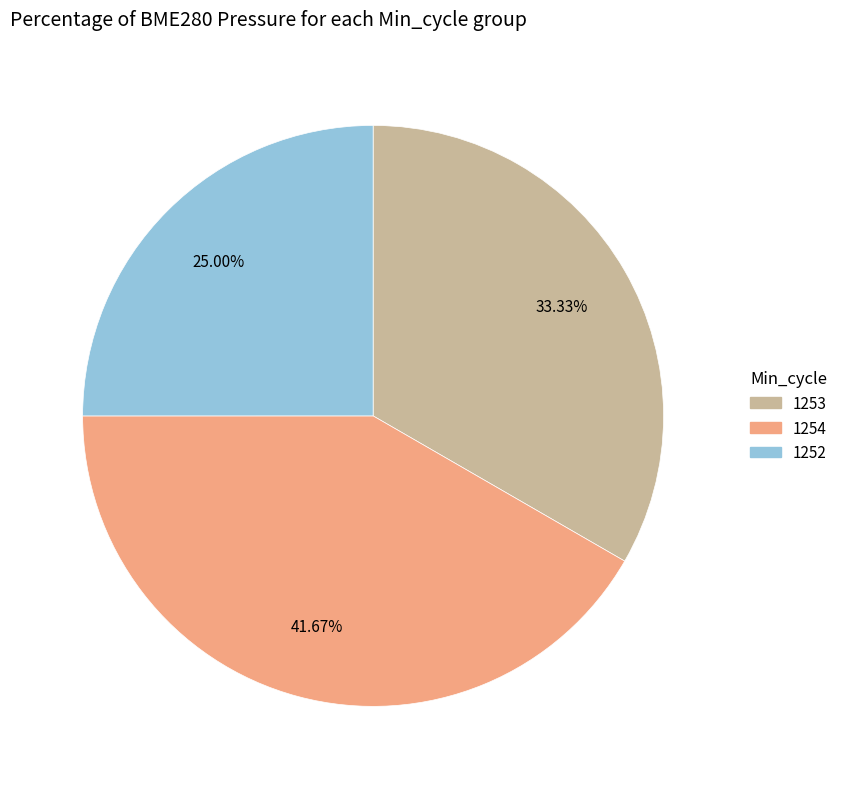

Does any single category account for the majority?

No